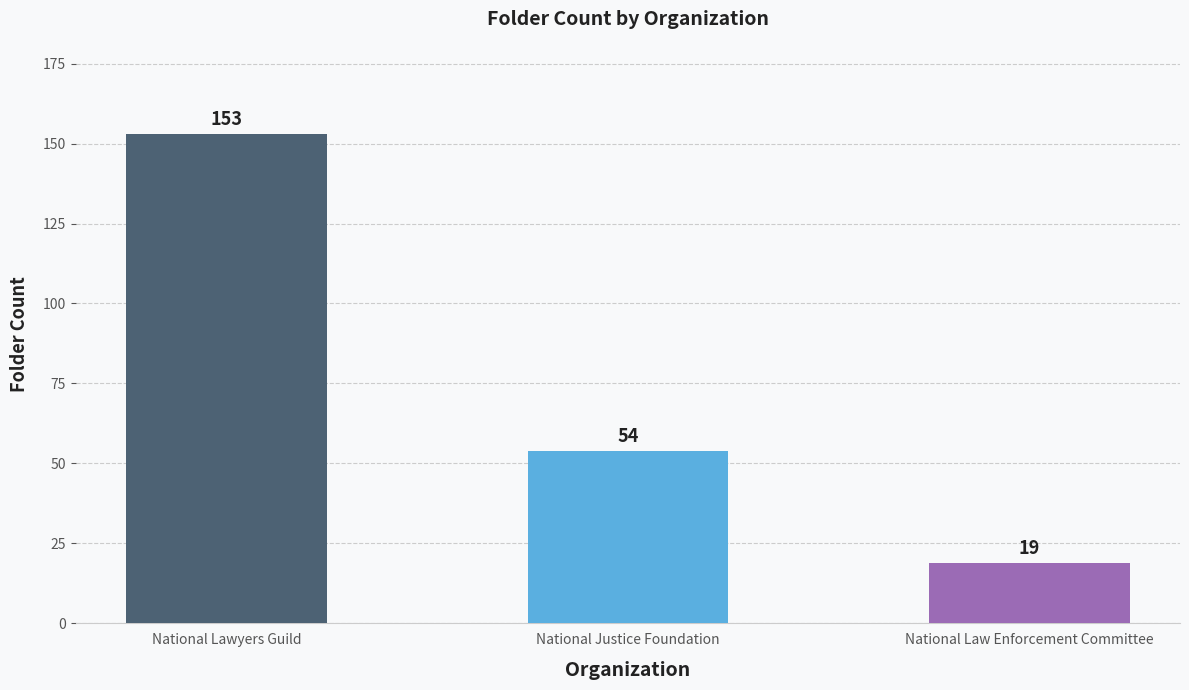

What is the minimum value shown in the chart?

19